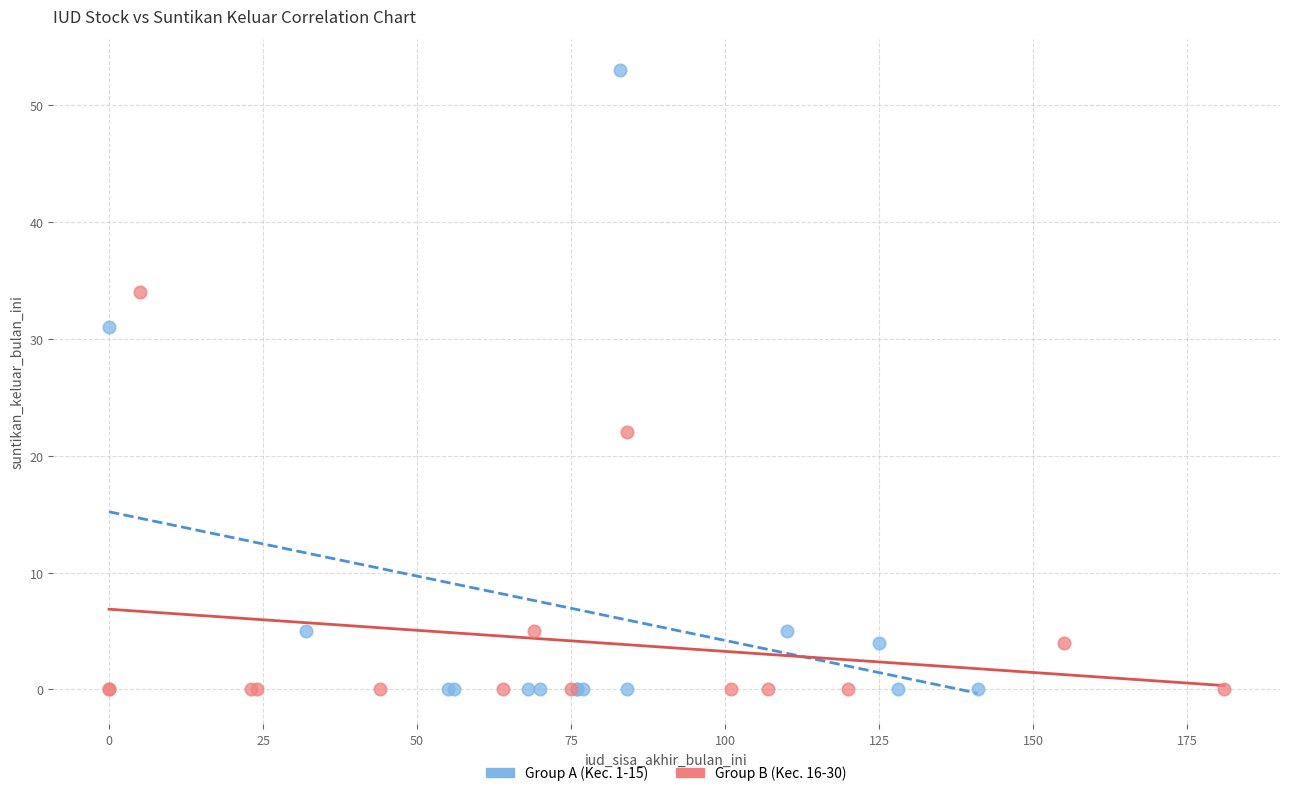

Which series has the widest spread of Y values?

Group A (Kec. 1-15)